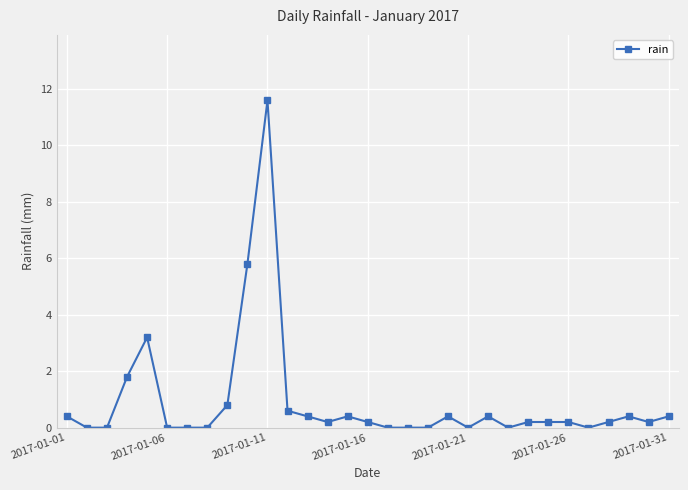

True or false: the data has more than 0 interior local peaks.

True